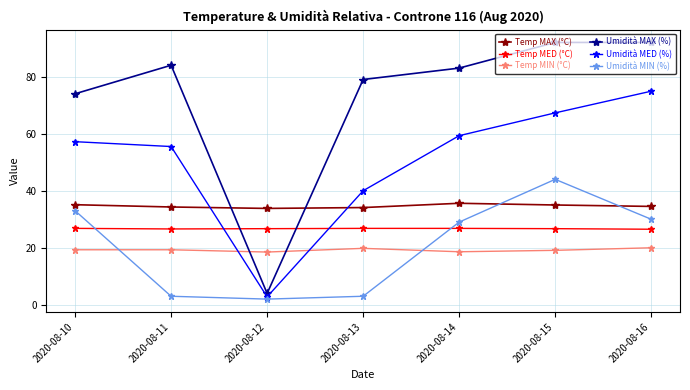

How many Temp MED (°C) values are between 26 and 27?

7